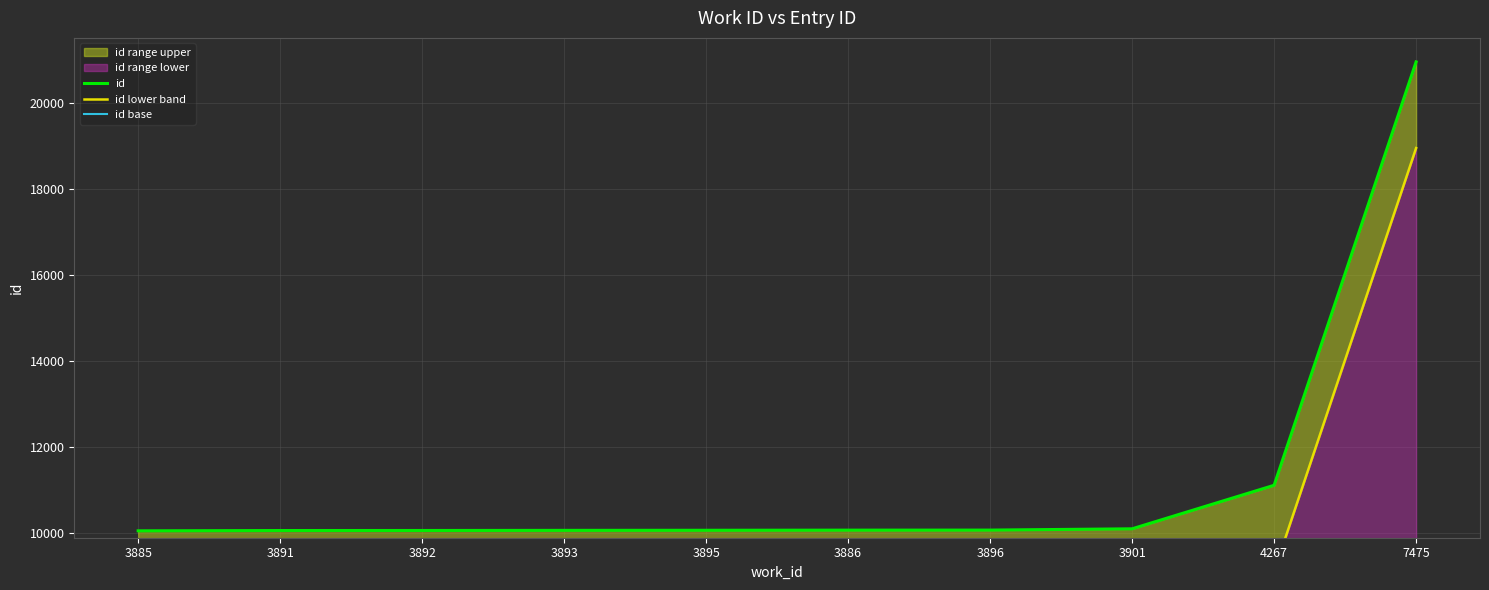

Rank the series at 3886 from lowest to highest value.

id lower band, id base, id